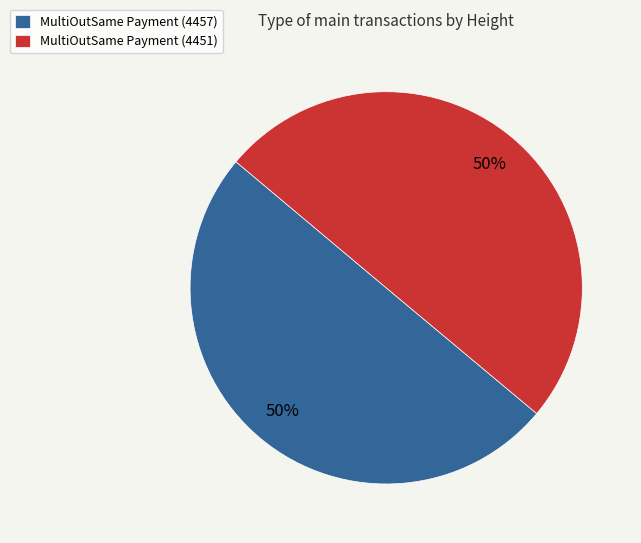

Count the number of slices in the pie.

2